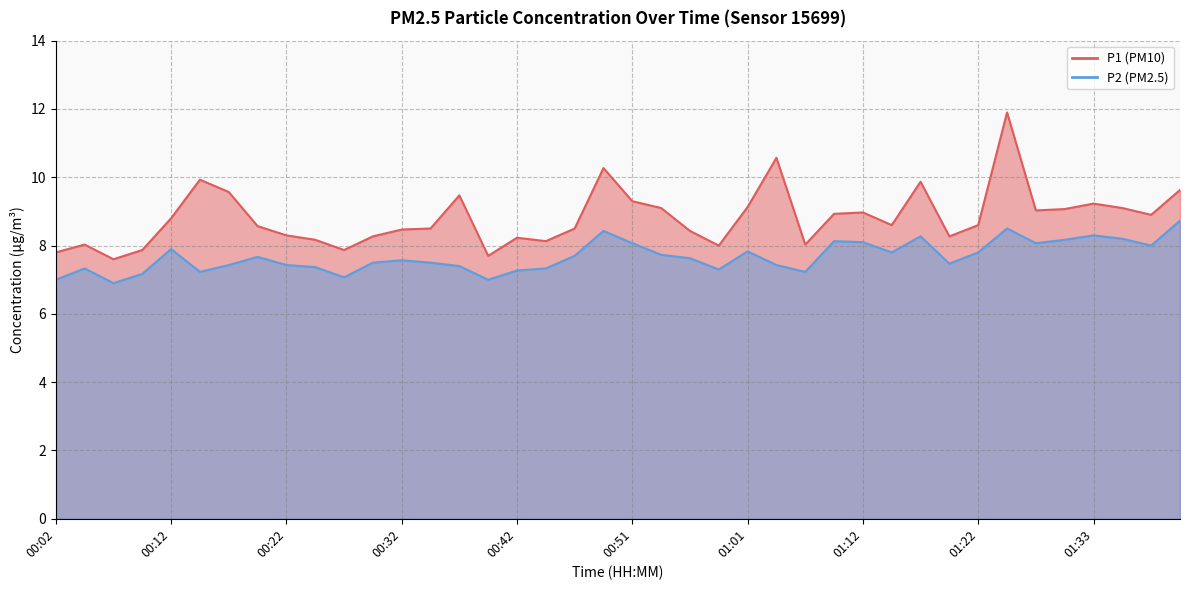

How many categories are shown in the chart?

40